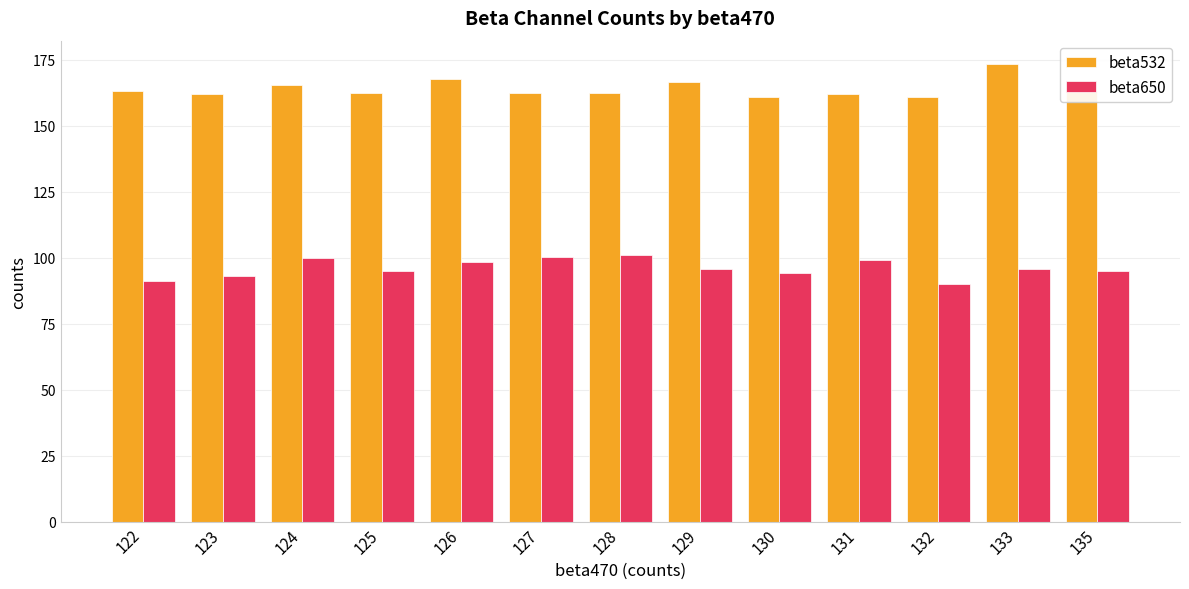

What is the sum of all beta532 values?

2132.0